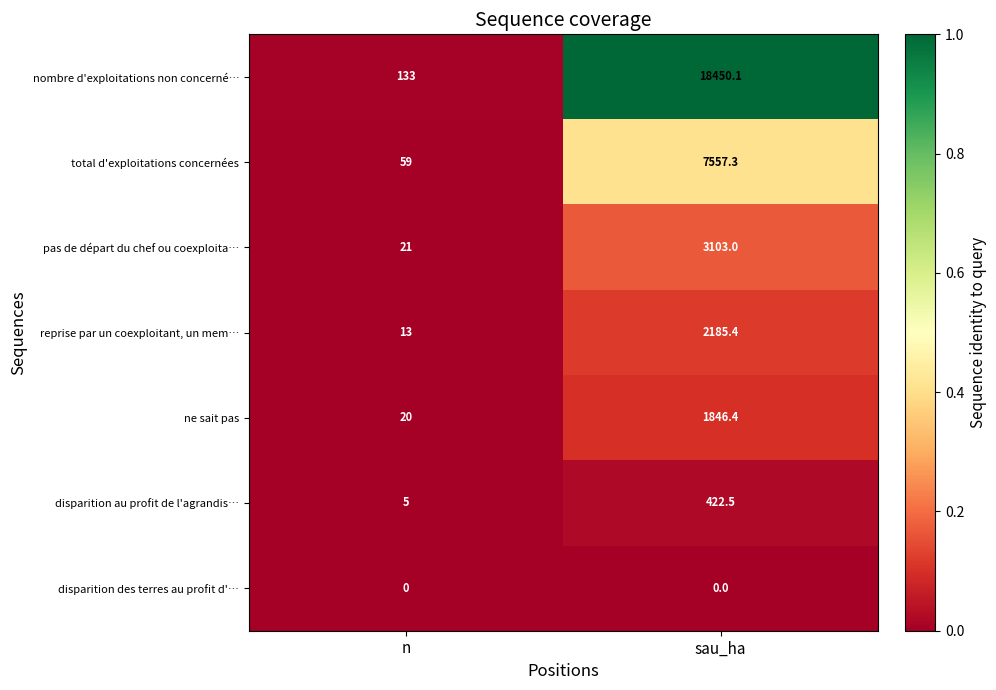

What is the average value of the pas de départ du chef ou coexploita… series?

1562.0